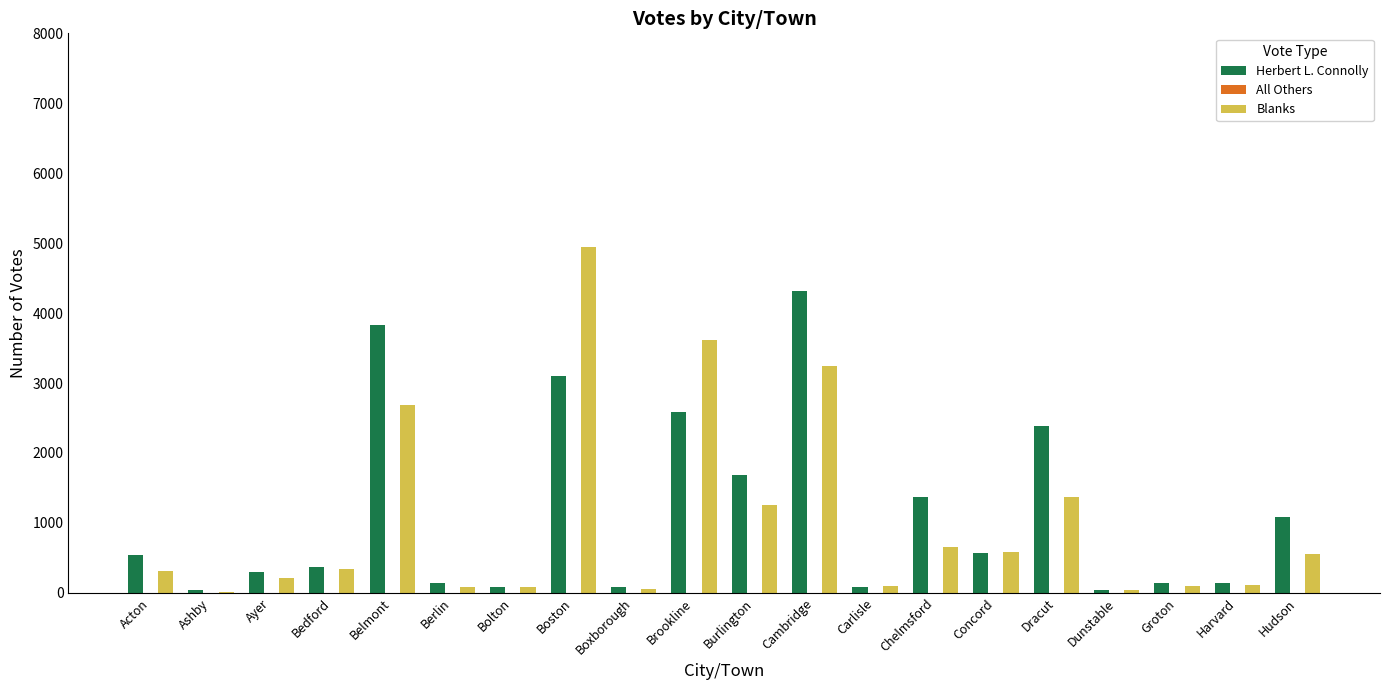

Which series has the widest spread of values?

Blanks